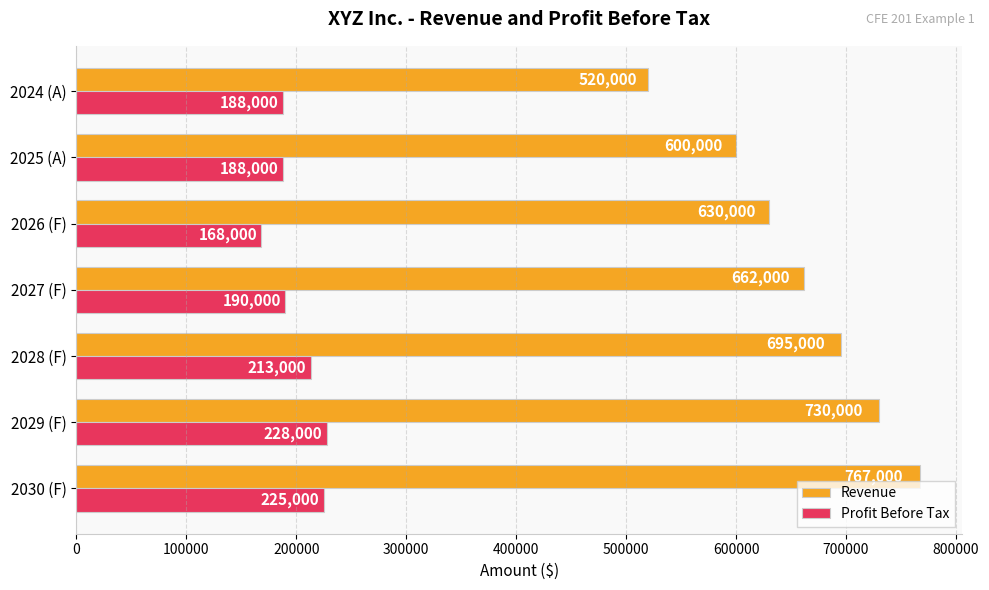

Count the number of data series in this chart.

2